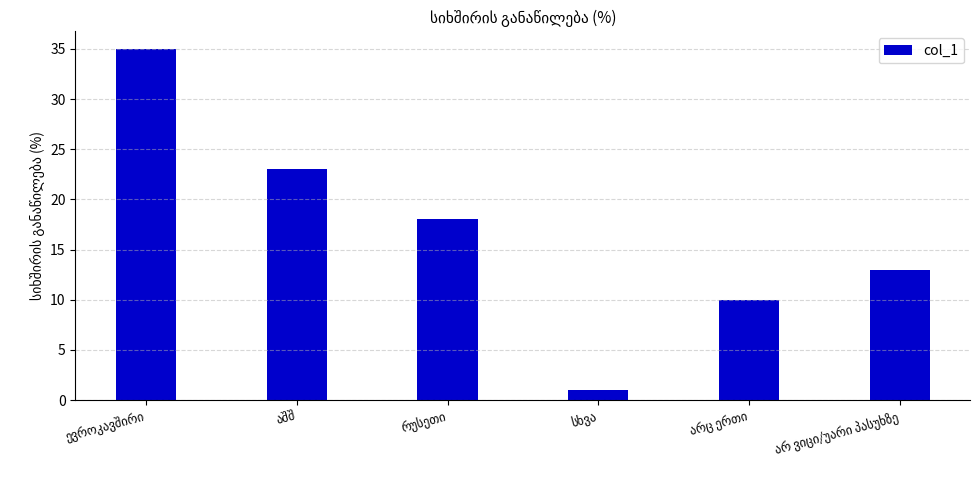

What is the maximum value shown in the chart?

35